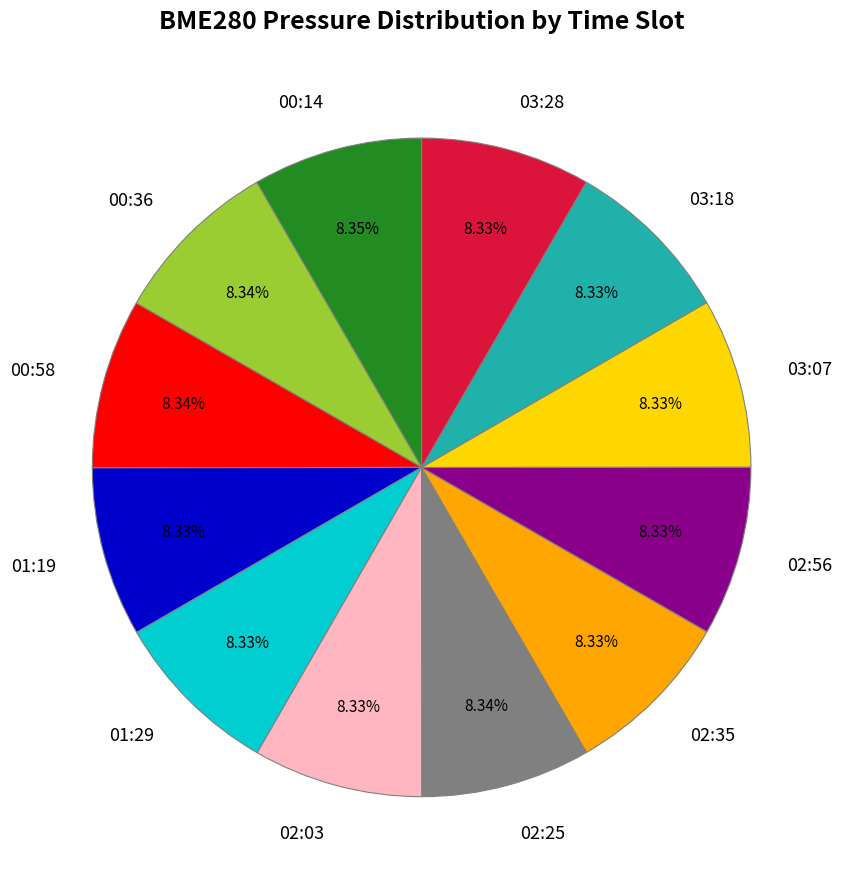

Approximately how many times larger is the value at 01:29 compared to 03:18?

1.0